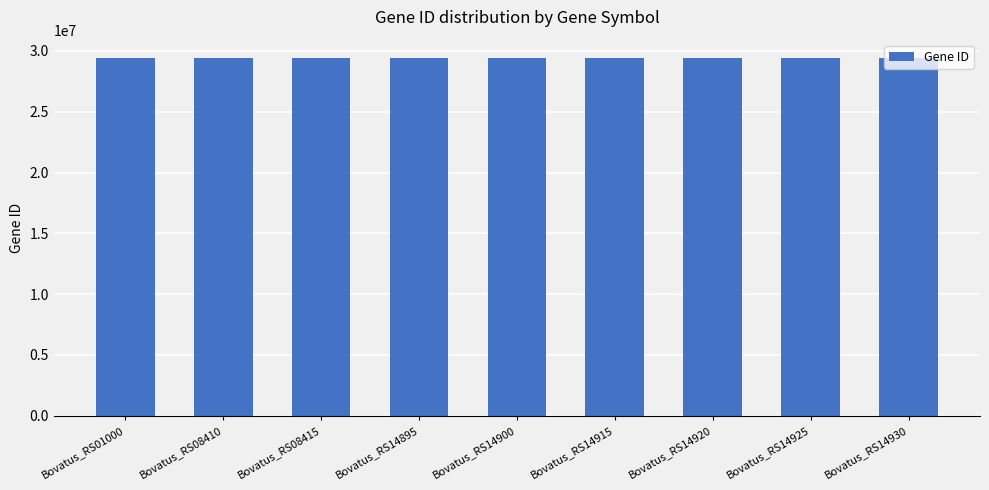

What is the ratio of the value at Bovatus_RS08410 to the value at Bovatus_RS14920?

1.0